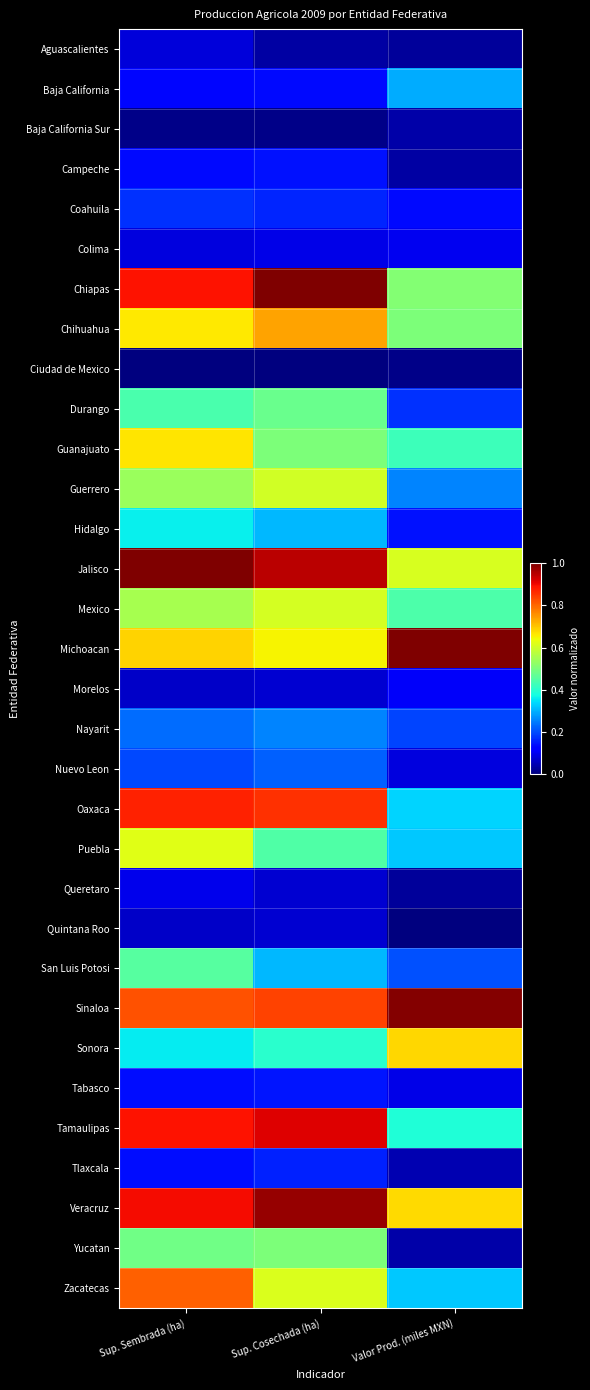

Reading left to right, what are all the values shown in this chart?

Aguascalientes: Sup. Sembrada (ha)=0.1	Sup. Cosechada (ha)=0.0	Valor Prod. (miles MXN)=0.0
Baja California: Sup. Sembrada (ha)=0.1	Sup. Cosechada (ha)=0.1	Valor Prod. (miles MXN)=0.3
Baja California Sur: Sup. Sembrada (ha)=0.0	Sup. Cosechada (ha)=0.0	Valor Prod. (miles MXN)=0.0
Campeche: Sup. Sembrada (ha)=0.1	Sup. Cosechada (ha)=0.1	Valor Prod. (miles MXN)=0.0
Coahuila: Sup. Sembrada (ha)=0.2	Sup. Cosechada (ha)=0.2	Valor Prod. (miles MXN)=0.1
Colima: Sup. Sembrada (ha)=0.1	Sup. Cosechada (ha)=0.1	Valor Prod. (miles MXN)=0.1
Chiapas: Sup. Sembrada (ha)=0.9	Sup. Cosechada (ha)=1.0	Valor Prod. (miles MXN)=0.5
Chihuahua: Sup. Sembrada (ha)=0.7	Sup. Cosechada (ha)=0.7	Valor Prod. (miles MXN)=0.5
Ciudad de Mexico: Sup. Sembrada (ha)=0.0	Sup. Cosechada (ha)=0.0	Valor Prod. (miles MXN)=0.0
Durango: Sup. Sembrada (ha)=0.4	Sup. Cosechada (ha)=0.5	Valor Prod. (miles MXN)=0.2
Guanajuato: Sup. Sembrada (ha)=0.7	Sup. Cosechada (ha)=0.5	Valor Prod. (miles MXN)=0.4
Guerrero: Sup. Sembrada (ha)=0.5	Sup. Cosechada (ha)=0.6	Valor Prod. (miles MXN)=0.3
Hidalgo: Sup. Sembrada (ha)=0.4	Sup. Cosechada (ha)=0.3	Valor Prod. (miles MXN)=0.1
Jalisco: Sup. Sembrada (ha)=1.0	Sup. Cosechada (ha)=0.9	Valor Prod. (miles MXN)=0.6
Mexico: Sup. Sembrada (ha)=0.6	Sup. Cosechada (ha)=0.6	Valor Prod. (miles MXN)=0.4
Michoacan: Sup. Sembrada (ha)=0.7	Sup. Cosechada (ha)=0.6	Valor Prod. (miles MXN)=1.0
Morelos: Sup. Sembrada (ha)=0.1	Sup. Cosechada (ha)=0.1	Valor Prod. (miles MXN)=0.1
Nayarit: Sup. Sembrada (ha)=0.2	Sup. Cosechada (ha)=0.3	Valor Prod. (miles MXN)=0.2
Nuevo Leon: Sup. Sembrada (ha)=0.2	Sup. Cosechada (ha)=0.2	Valor Prod. (miles MXN)=0.1
Oaxaca: Sup. Sembrada (ha)=0.9	Sup. Cosechada (ha)=0.9	Valor Prod. (miles MXN)=0.3
Puebla: Sup. Sembrada (ha)=0.6	Sup. Cosechada (ha)=0.4	Valor Prod. (miles MXN)=0.3
Queretaro: Sup. Sembrada (ha)=0.1	Sup. Cosechada (ha)=0.1	Valor Prod. (miles MXN)=0.0
Quintana Roo: Sup. Sembrada (ha)=0.1	Sup. Cosechada (ha)=0.1	Valor Prod. (miles MXN)=0.0
San Luis Potosi: Sup. Sembrada (ha)=0.5	Sup. Cosechada (ha)=0.3	Valor Prod. (miles MXN)=0.2
Sinaloa: Sup. Sembrada (ha)=0.8	Sup. Cosechada (ha)=0.8	Valor Prod. (miles MXN)=1.0
Sonora: Sup. Sembrada (ha)=0.4	Sup. Cosechada (ha)=0.4	Valor Prod. (miles MXN)=0.7
Tabasco: Sup. Sembrada (ha)=0.1	Sup. Cosechada (ha)=0.1	Valor Prod. (miles MXN)=0.1
Tamaulipas: Sup. Sembrada (ha)=0.9	Sup. Cosechada (ha)=0.9	Valor Prod. (miles MXN)=0.4
Tlaxcala: Sup. Sembrada (ha)=0.1	Sup. Cosechada (ha)=0.2	Valor Prod. (miles MXN)=0.0
Veracruz: Sup. Sembrada (ha)=0.9	Sup. Cosechada (ha)=1.0	Valor Prod. (miles MXN)=0.7
Yucatan: Sup. Sembrada (ha)=0.5	Sup. Cosechada (ha)=0.5	Valor Prod. (miles MXN)=0.0
Zacatecas: Sup. Sembrada (ha)=0.8	Sup. Cosechada (ha)=0.6	Valor Prod. (miles MXN)=0.3